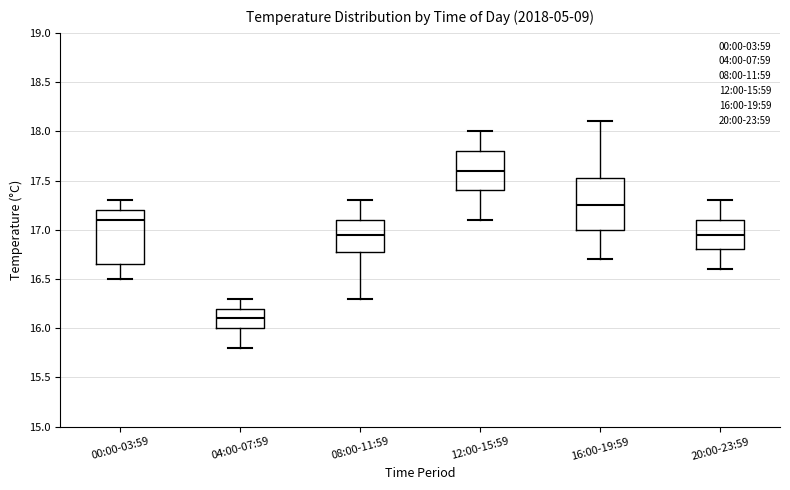

Reading left to right, read every box against the y-axis: the position of its median line, the range the box covers, and the ends of its whiskers. The values are not printed on the chart, so give them approximately, as read against the axis.

00:00-03:59: median 17.10, box 16.65 to 17.20, whiskers 16.50 to 17.30
04:00-07:59: median 16.10, box 16.00 to 16.20, whiskers 15.80 to 16.30
08:00-11:59: median 16.95, box 16.80 to 17.10, whiskers 16.30 to 17.30
12:00-15:59: median 17.60, box 17.40 to 17.80, whiskers 17.10 to 18.00
16:00-19:59: median 17.25, box 17.00 to 17.55, whiskers 16.70 to 18.10
20:00-23:59: median 16.95, box 16.80 to 17.10, whiskers 16.60 to 17.30